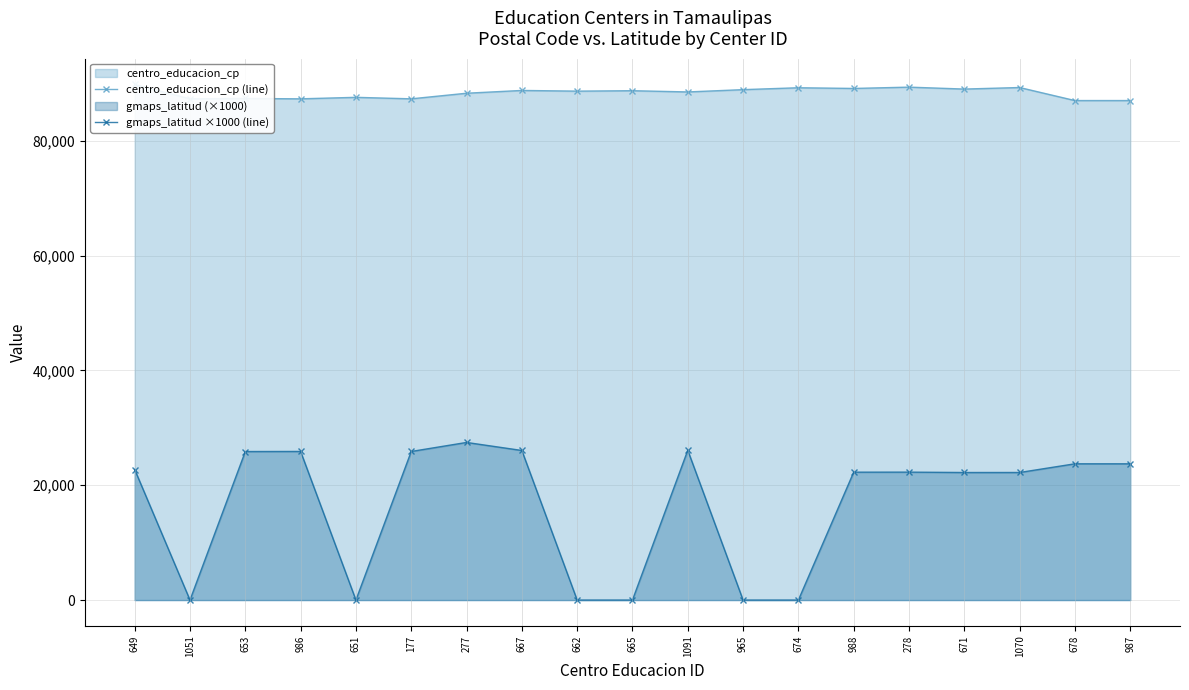

How many data points in gmaps_latitud ×1000 (line) are less than 22282?

9